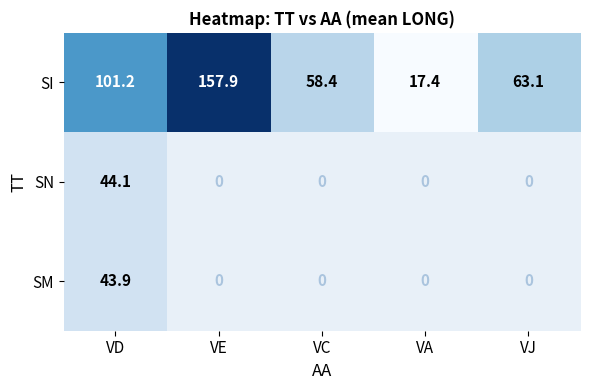

At which category is the sum across all series the highest?

VD